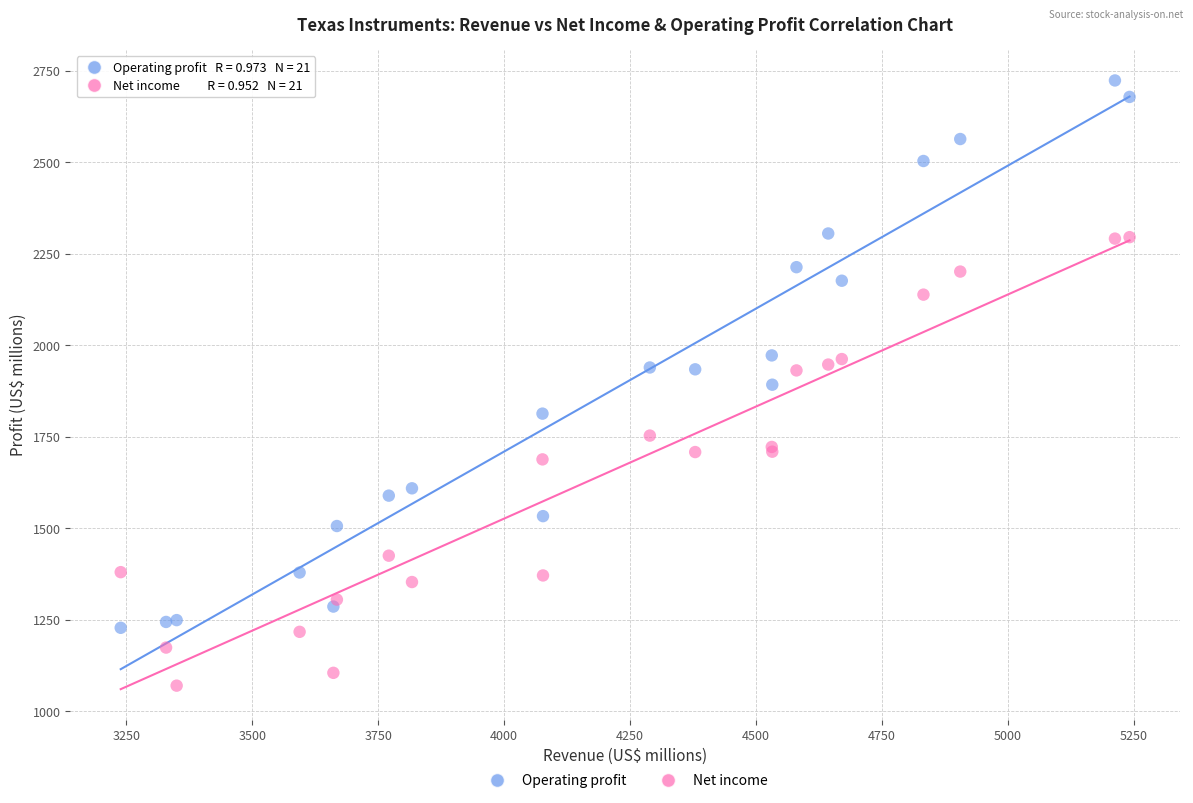

Which series contains the highest Y value?

Operating profit